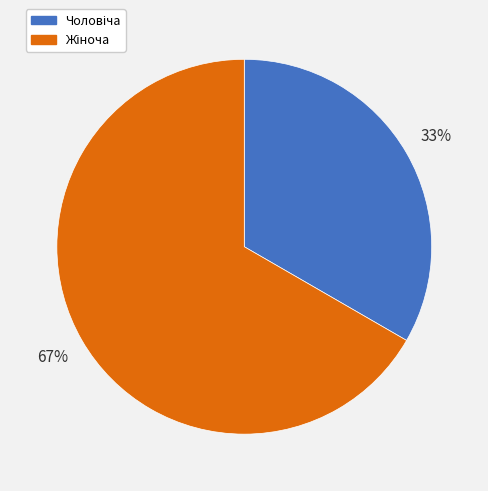

Is there a majority slice in this chart?

Yes